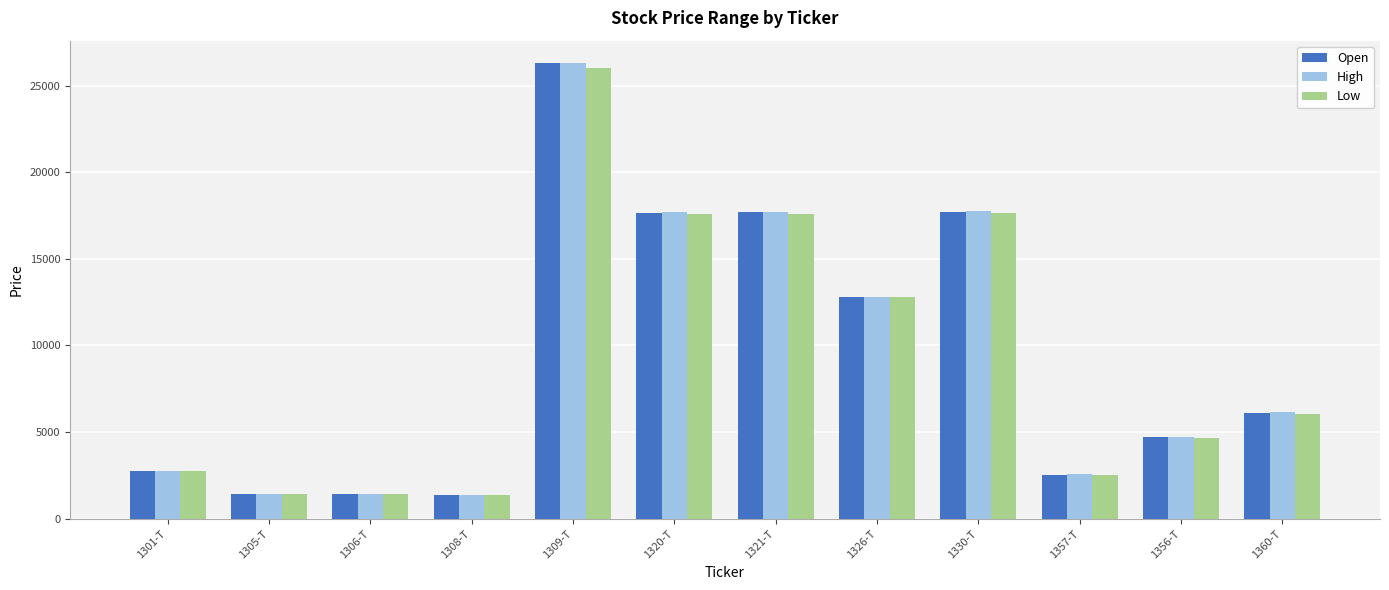

What is the difference between the second highest and minimum values in the Open series?

16334